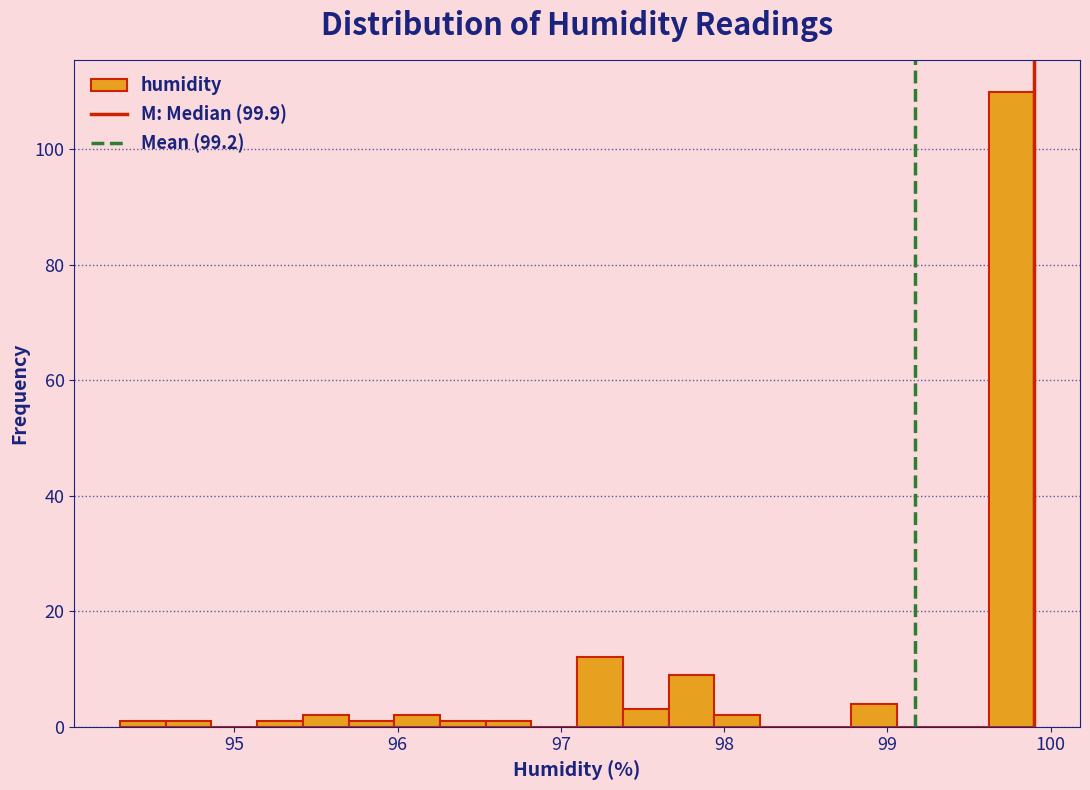

Around what value on the x-axis is the tallest bar? Give the approximate position of its centre, as read against the axis.

99.8